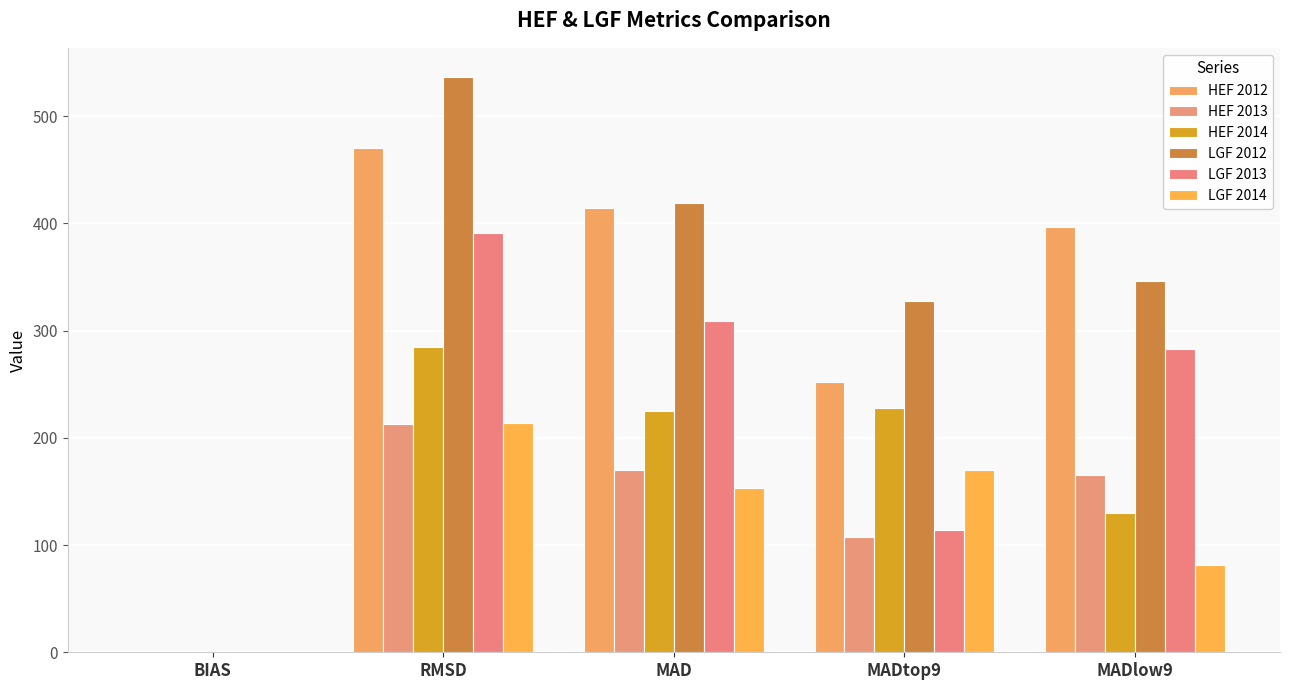

Count the number of categories in the chart.

5